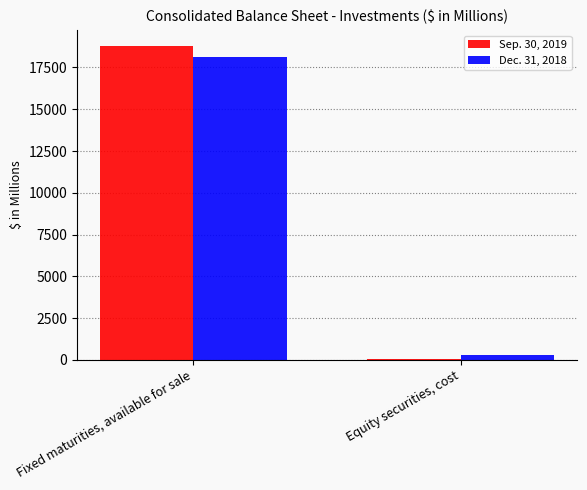

Reading right to left, what are all the values shown in this chart?

Sep. 30, 2019: Equity securities, cost=39.9	Fixed maturities, available for sale=18801.6
Dec. 31, 2018: Equity securities, cost=319.8	Fixed maturities, available for sale=18107.8